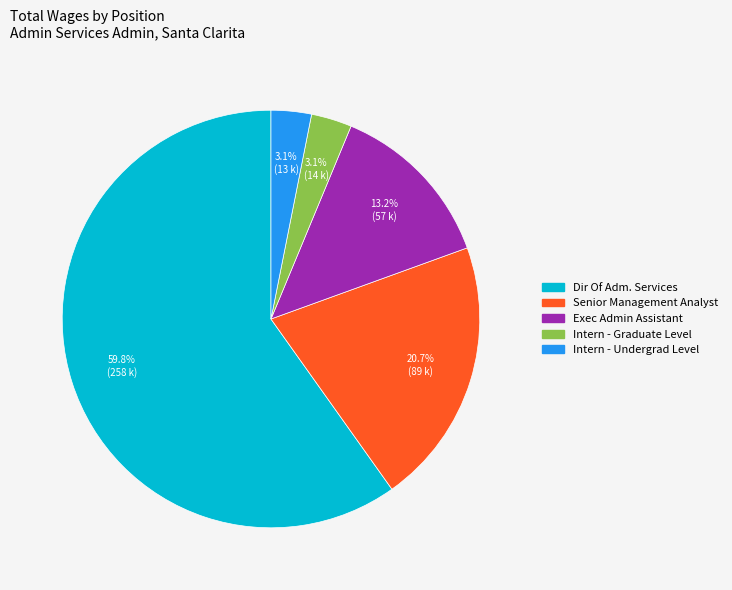

How many segments does this pie chart have?

5